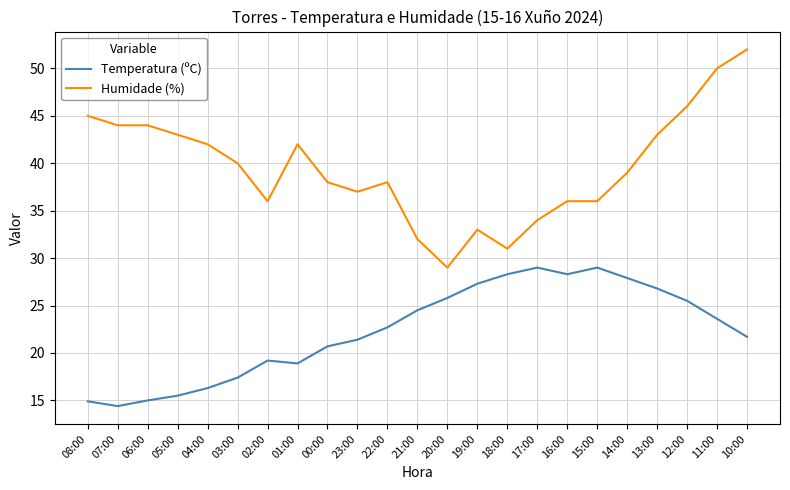

Is it true that Humidade (%) equals 44.0 at 06:00?

True